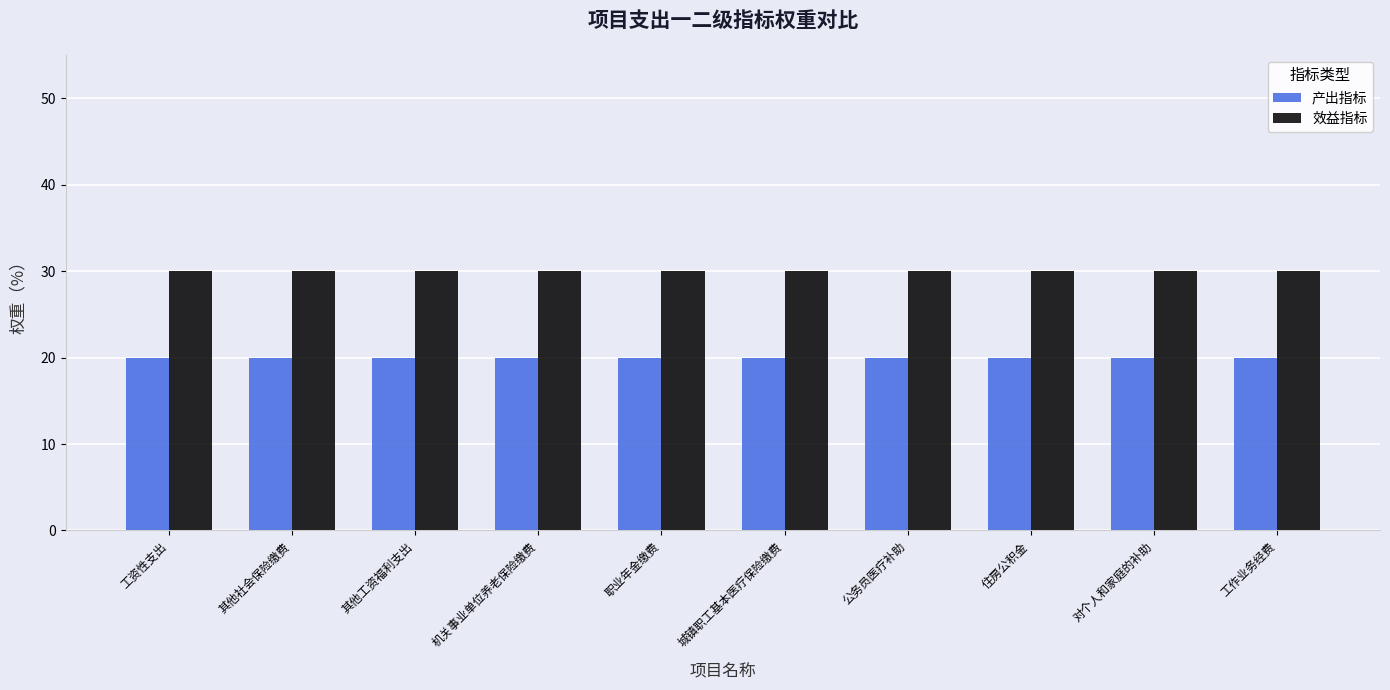

What is the spread (max minus min) of values at 其他社会保险缴费?

10